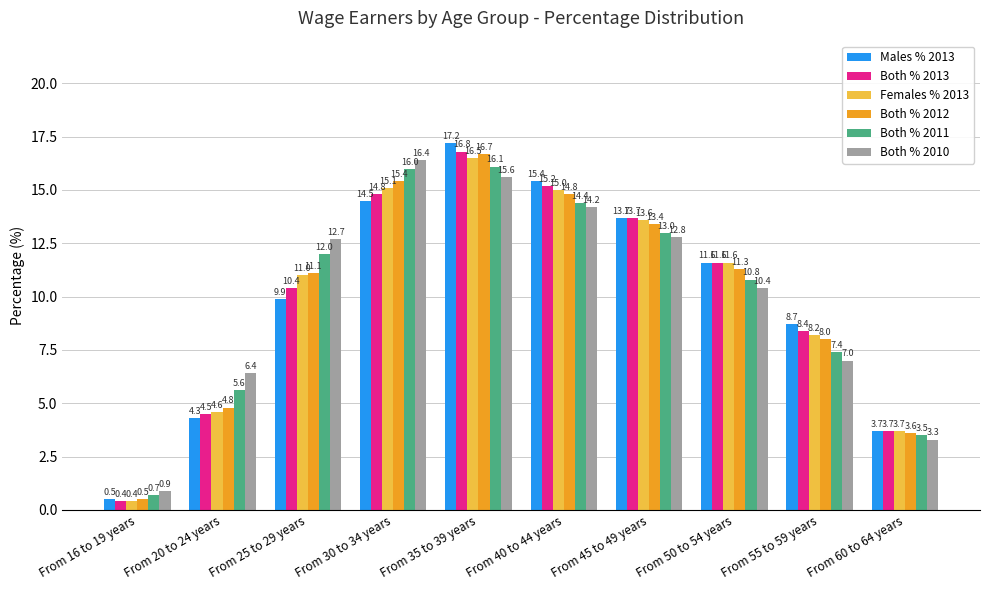

Reading right to left, list all the values displayed in this chart.

Males % 2013: 3.7	8.7	11.6	13.7	15.4	17.2	14.5	9.9	4.3	0.5
Both % 2013: 3.7	8.4	11.6	13.7	15.2	16.8	14.8	10.4	4.5	0.4
Females % 2013: 3.7	8.2	11.6	13.6	15.0	16.5	15.1	11.0	4.6	0.4
Both % 2012: 3.6	8.0	11.3	13.4	14.8	16.7	15.4	11.1	4.8	0.5
Both % 2011: 3.5	7.4	10.8	13.0	14.4	16.1	16.0	12.0	5.6	0.7
Both % 2010: 3.3	7.0	10.4	12.8	14.2	15.6	16.4	12.7	6.4	0.9